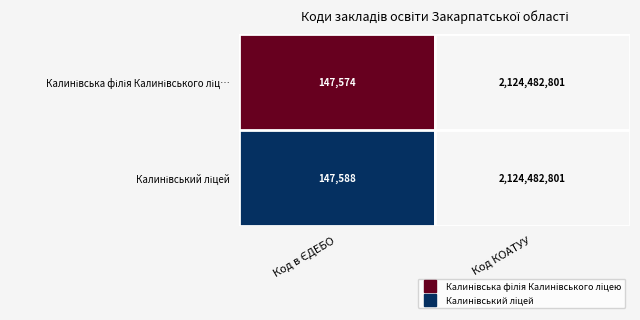

Which label corresponds to the largest value in the chart?

Код КОАТУУ